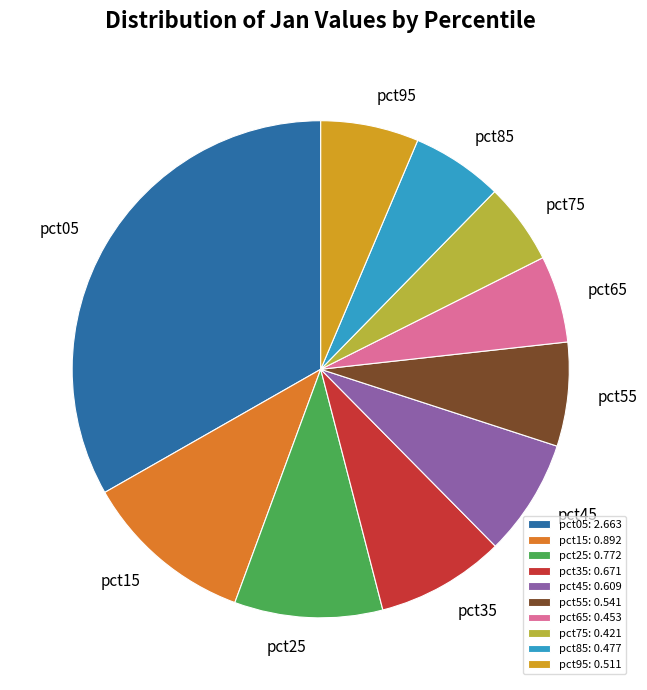

Do pct45 and pct75 together represent more than half of the pie?

No